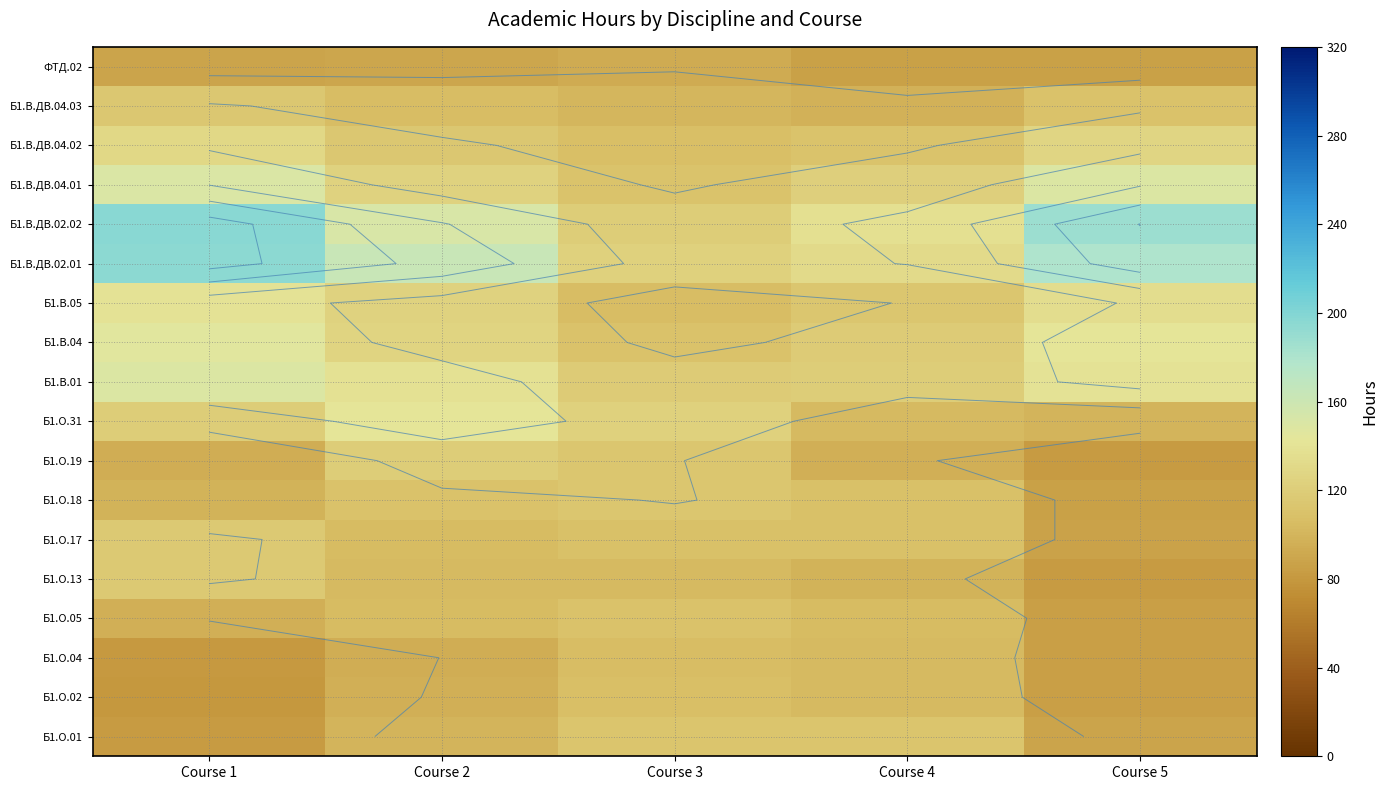

What is the sum of all Б1.В.ДВ.04.01 values?

656.2